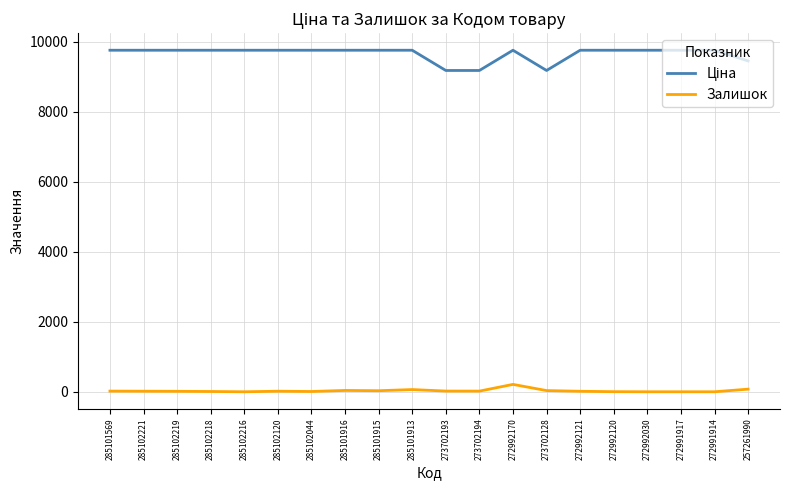

True or false: Залишок has a value of 0.0 at 272992030.

True